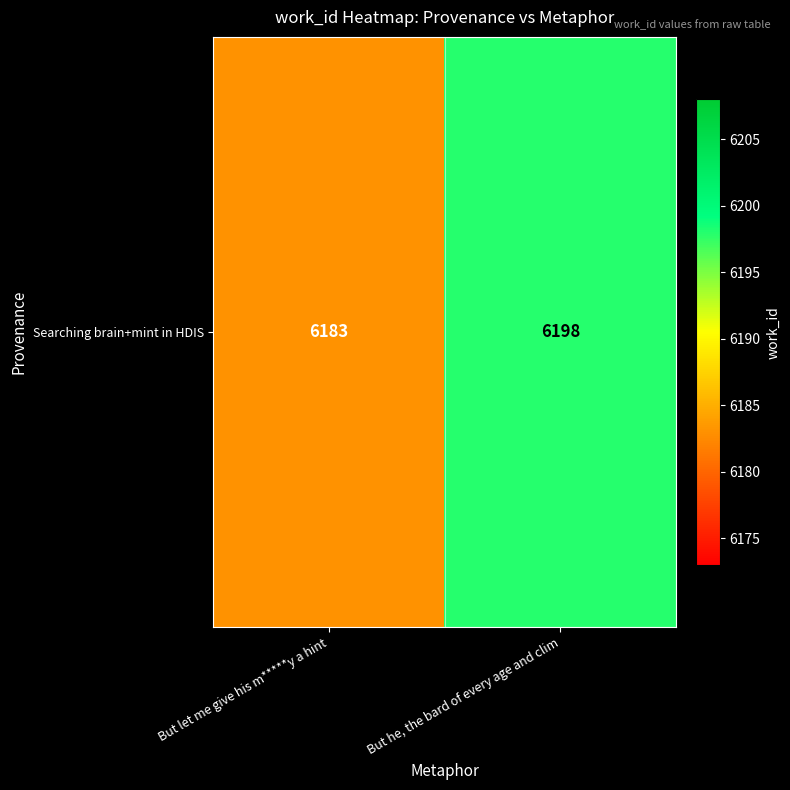

What is the difference between the maximum and minimum values?

15